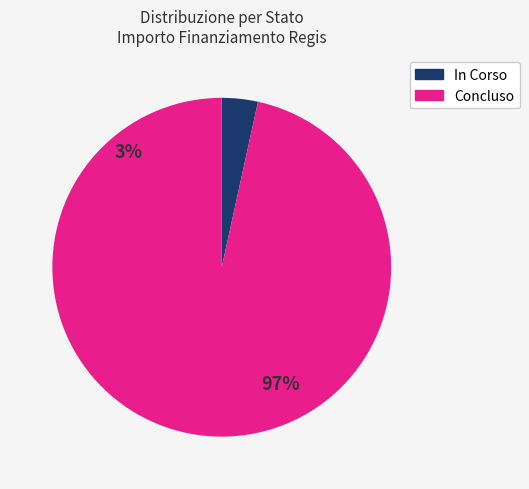

What portion of the pie excludes 13?

98.1%